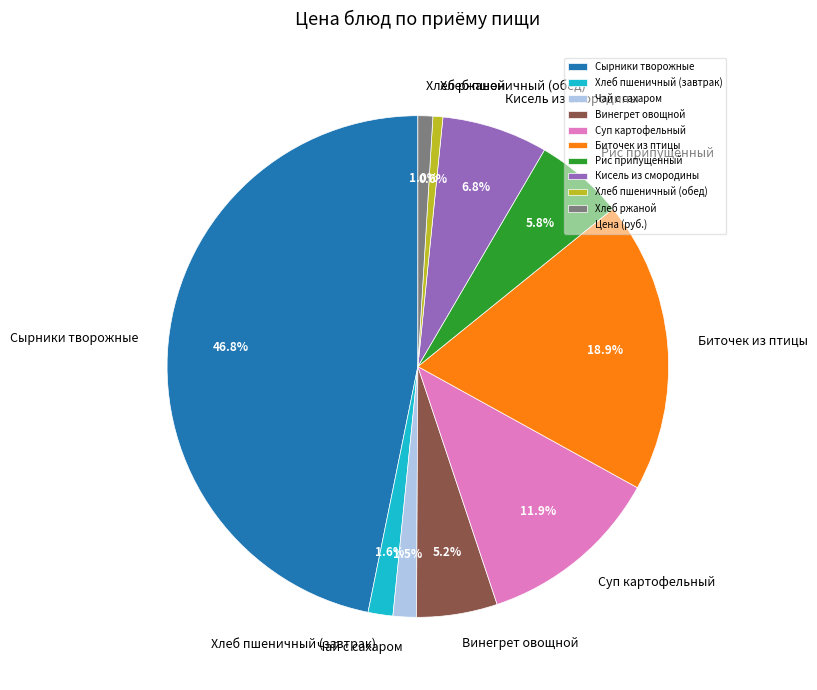

What percentage is the Винегрет овощной slice, to the nearest percent?

5%